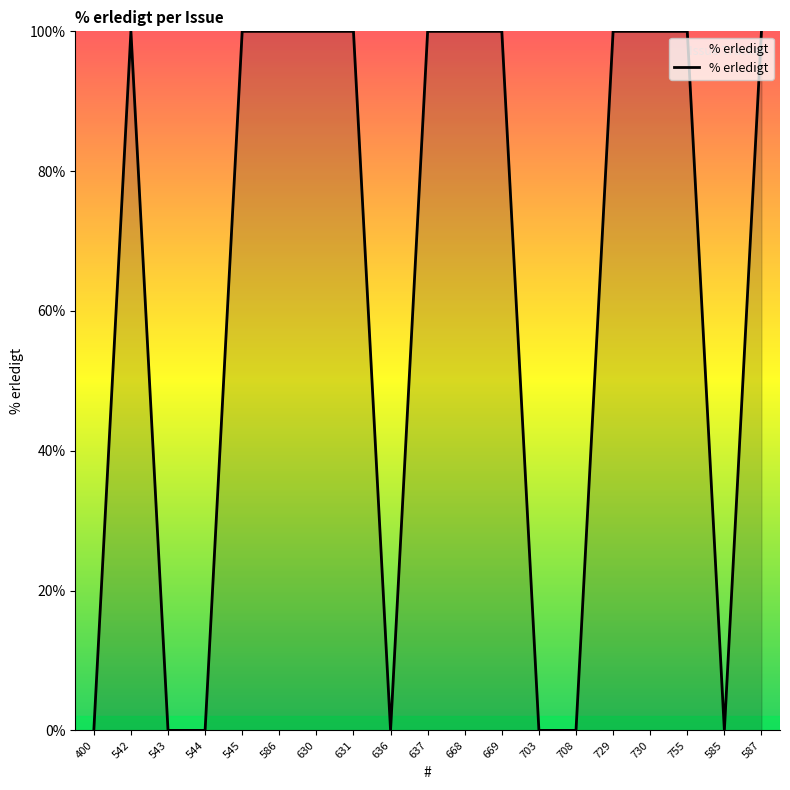

What is the sum of all values?

1200